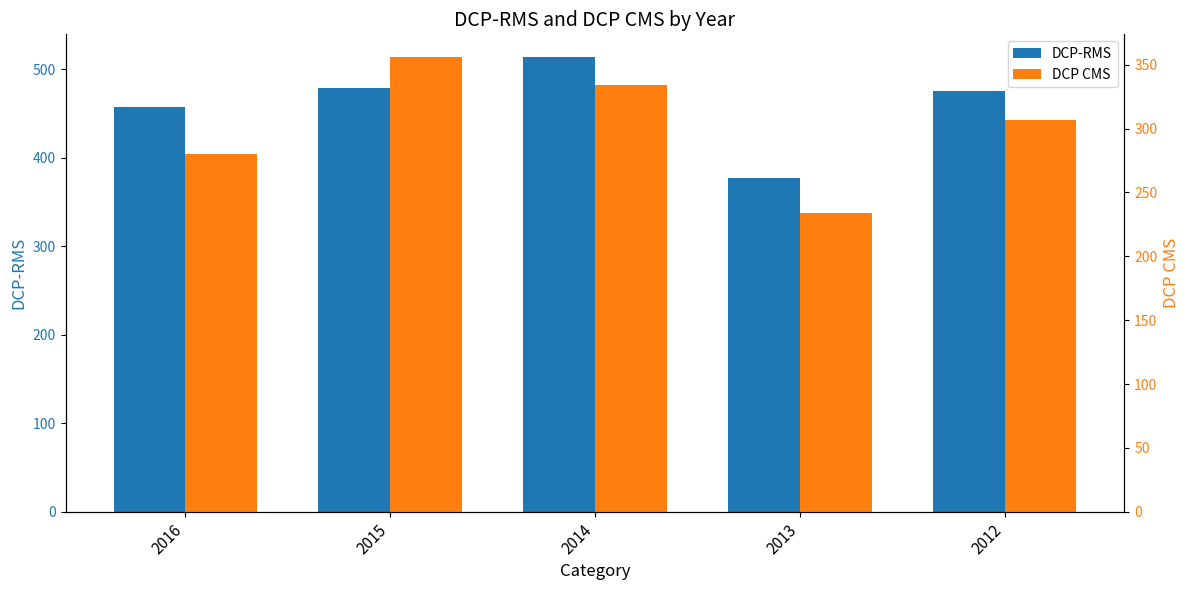

Is it true that DCP CMS equals 307 at 2012?

True